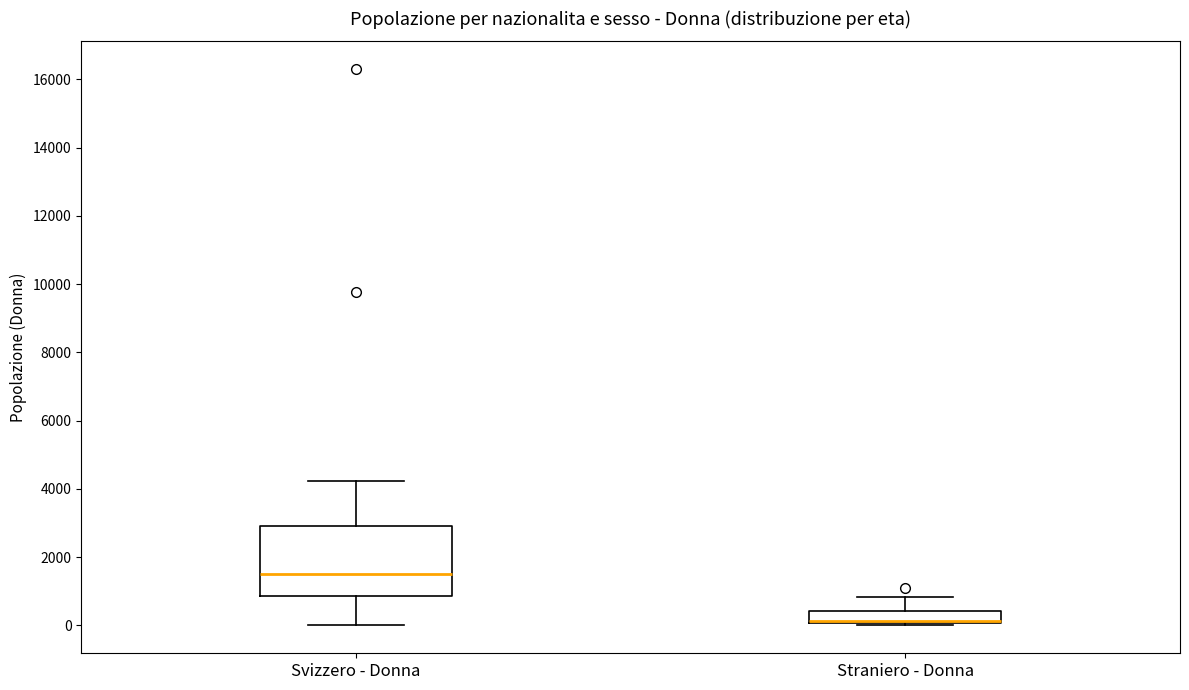

Where does the upper whisker of the box for Straniero - Donna end on the y-axis? The values are not printed on the chart, so give them approximately, as read against the axis.

800